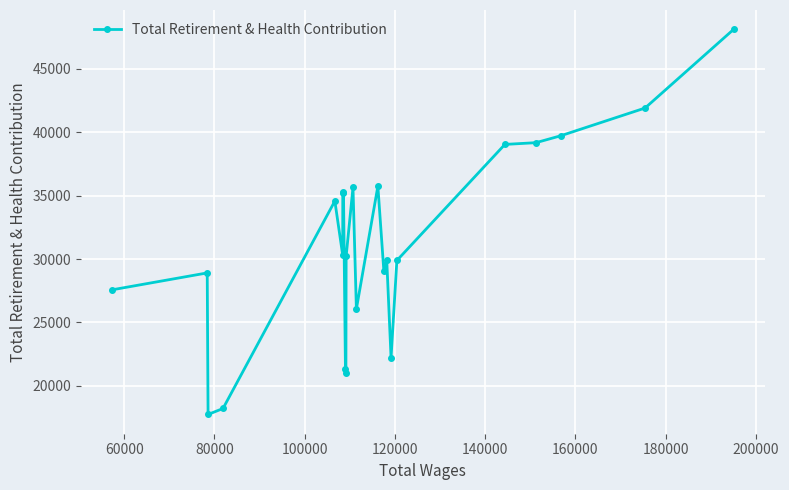

What is the smallest value displayed?

17752